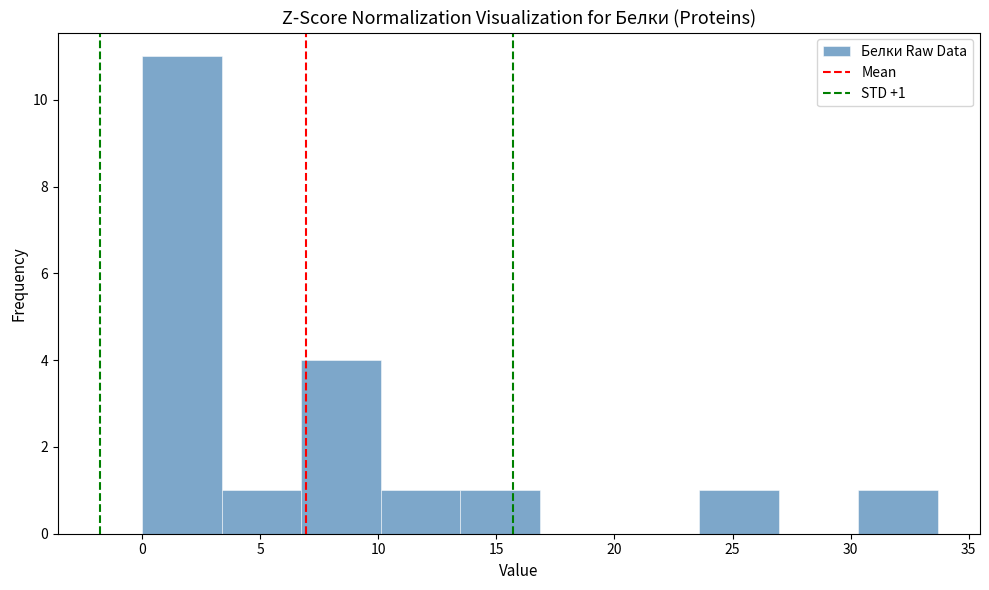

Which range on the x-axis has the tallest bar?

0.0 to 3.5